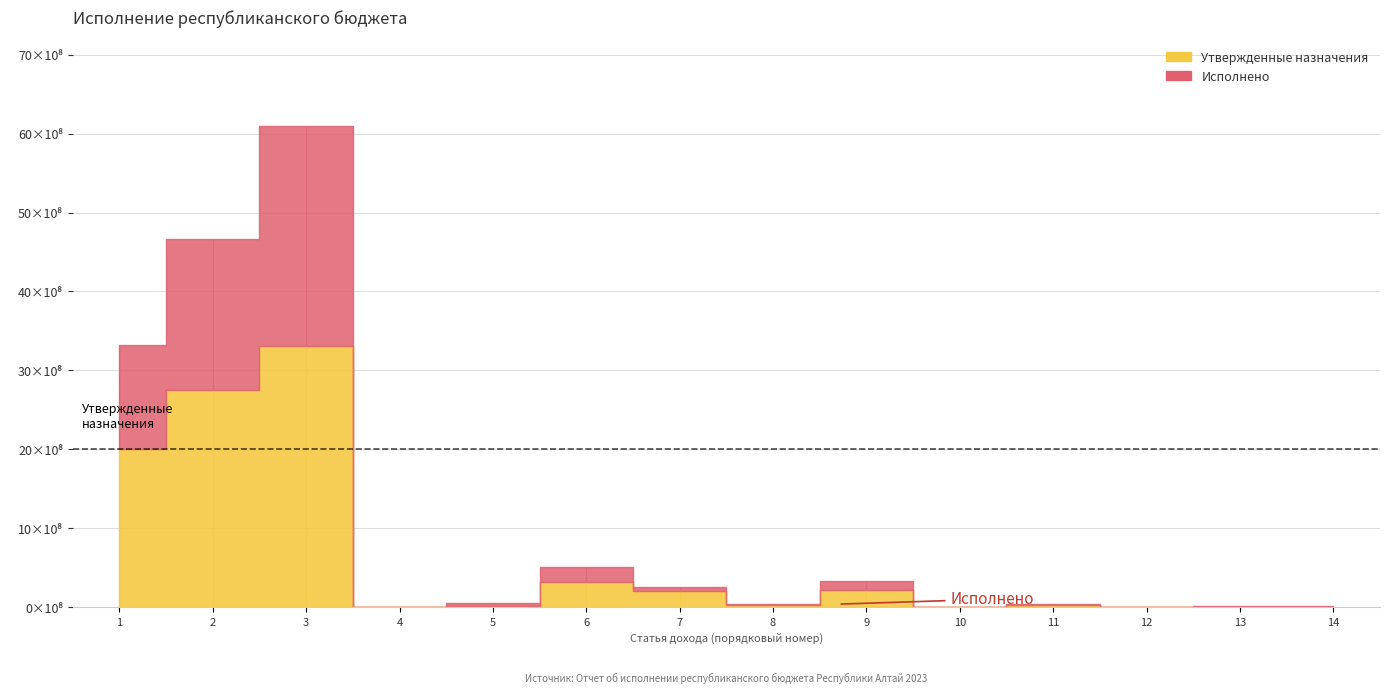

What is the maximum value shown in the chart?

3310290000.0